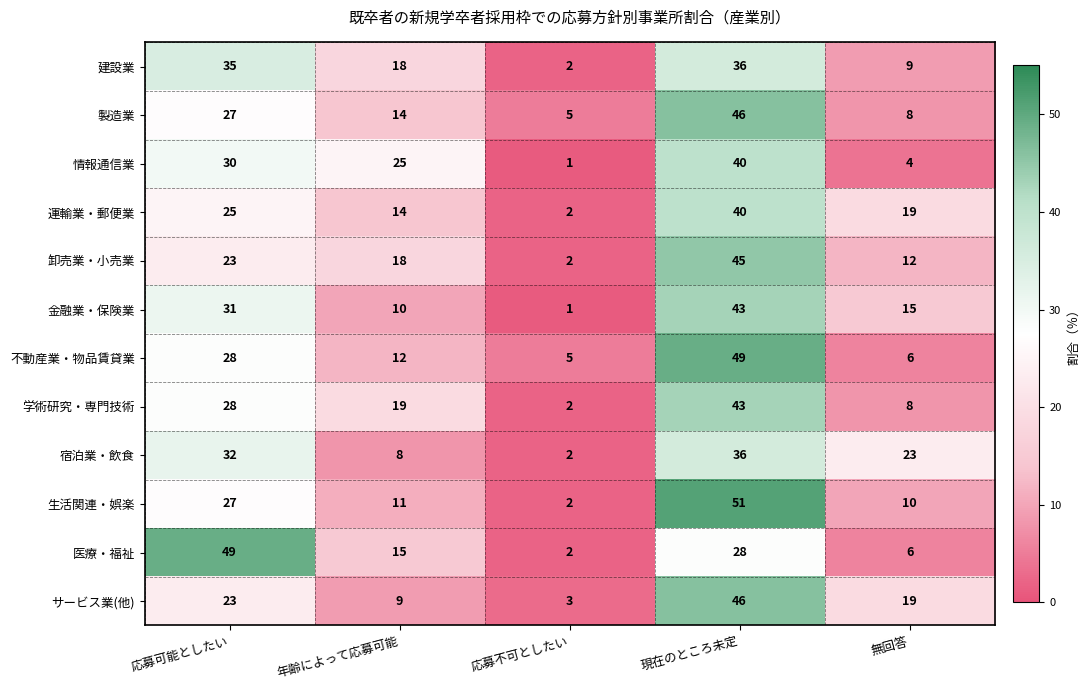

How many distinct data groups are displayed?

12